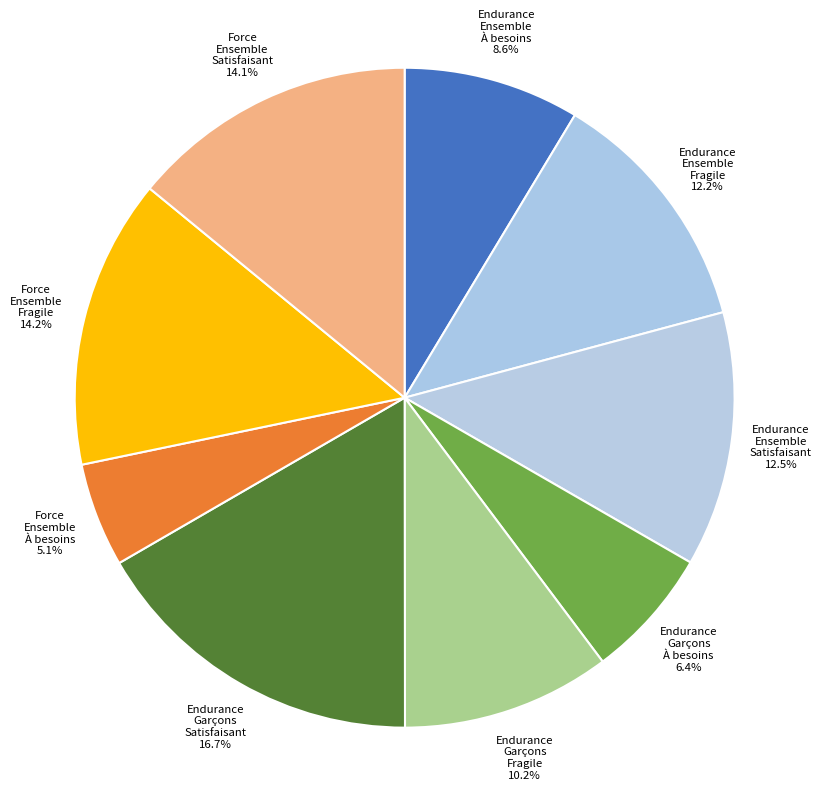

Which category has the biggest portion of the pie?

Endurance Garçons Satisfaisant